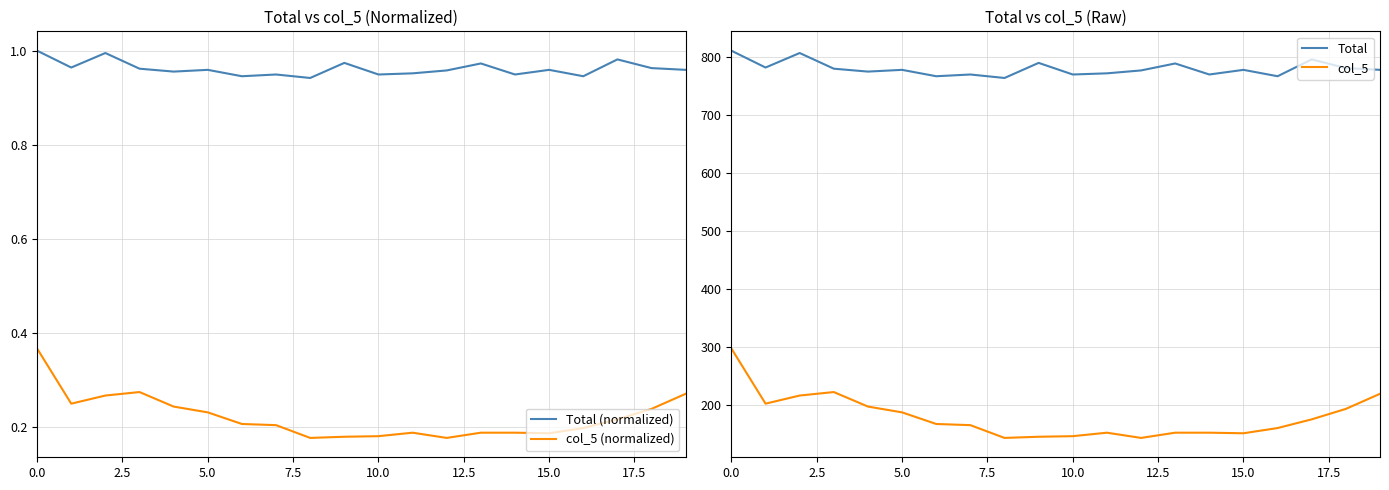

True or false: Total (normalized) and col_5 (normalized) intersect in this chart.

False